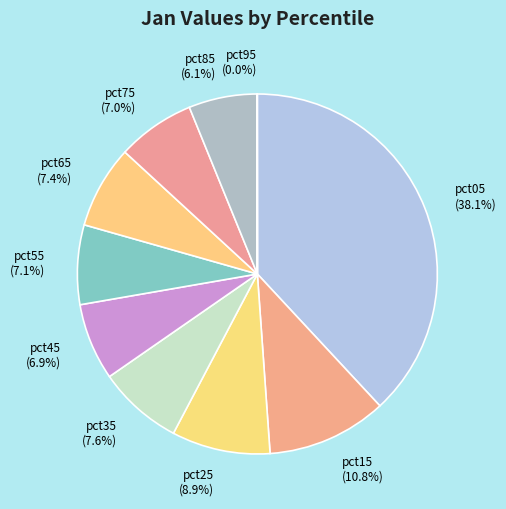

Is there a majority slice in this chart?

No